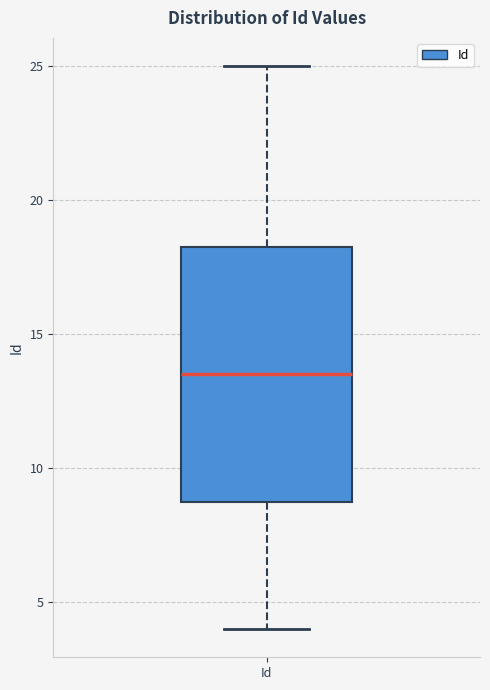

Read this box plot against the y-axis: the position of the median line, the range covered by the box, and the ends of both whiskers. The values are not printed on the chart, so give them approximately, as read against the axis.

median 13.5, box 9.0 to 18.5, whiskers 4.0 to 25.0